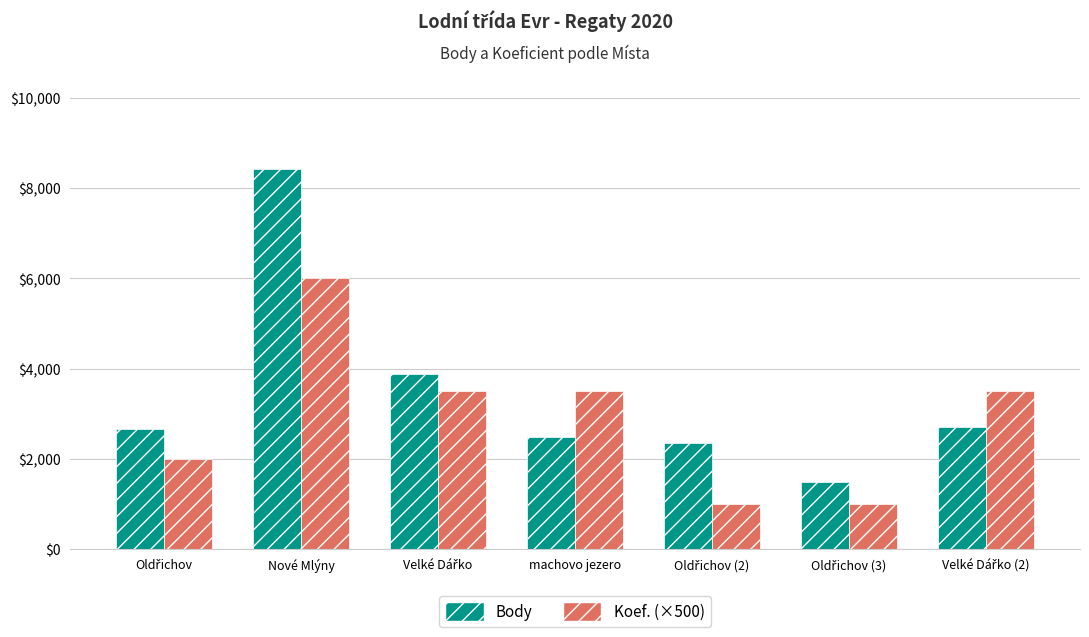

At which category does the chart reach its peak across all series?

Nové Mlýny